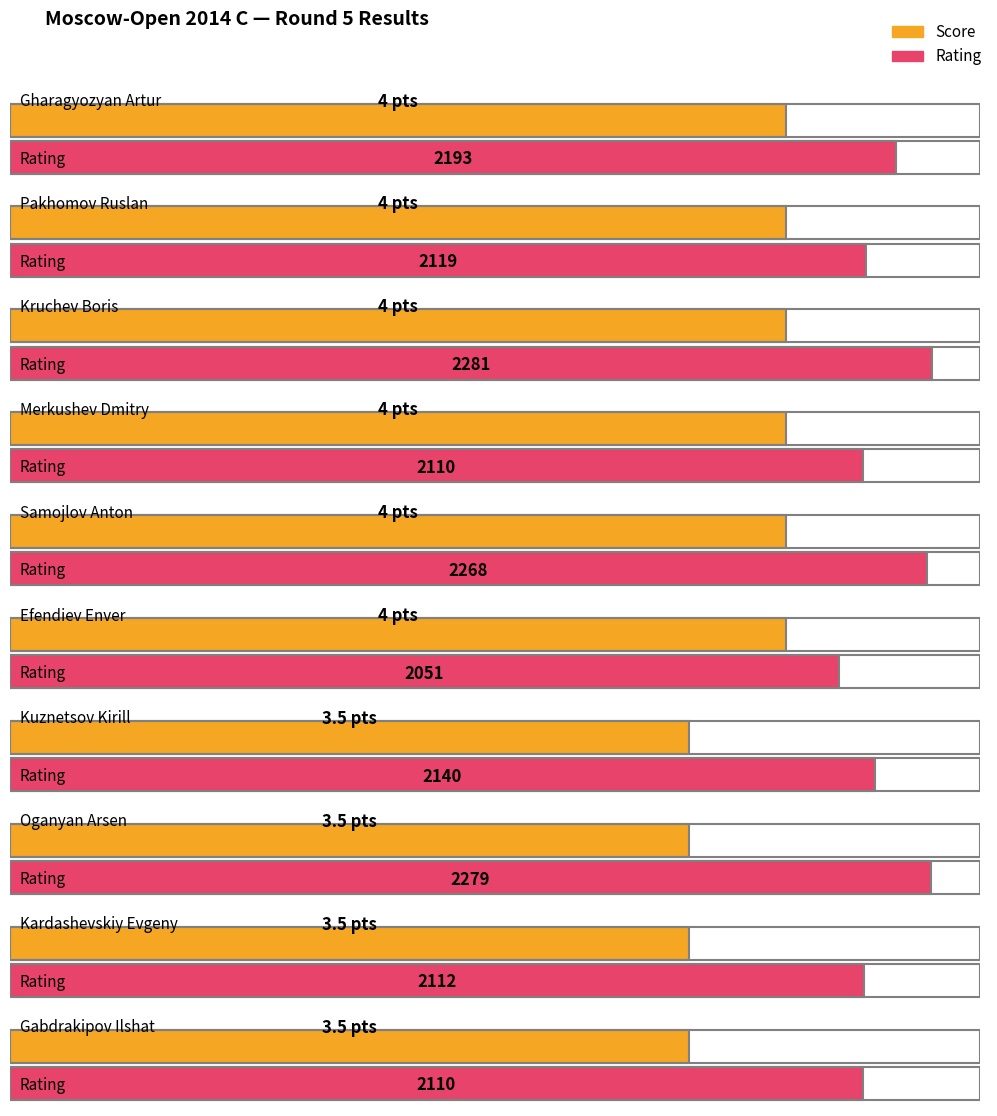

What is the label of the 8th bar from the left?

Oganyan Arsen